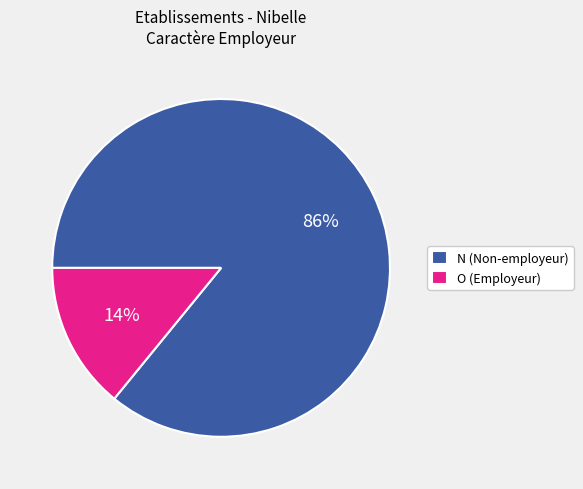

To the nearest percent, what is the difference between the largest and smallest slice percentages?

72%